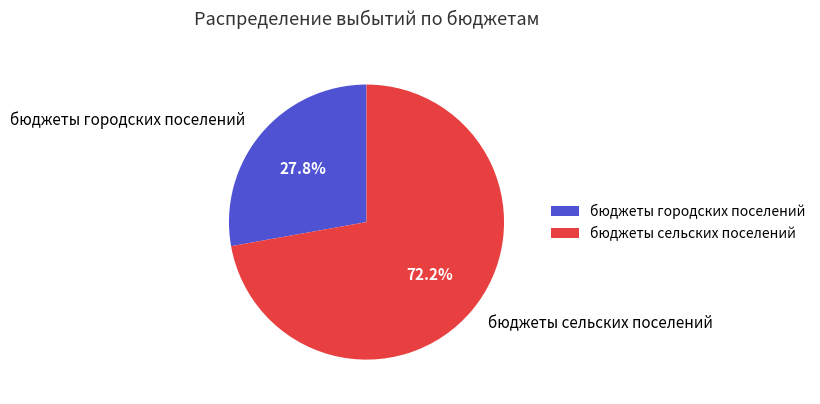

Count the number of slices in the pie.

2